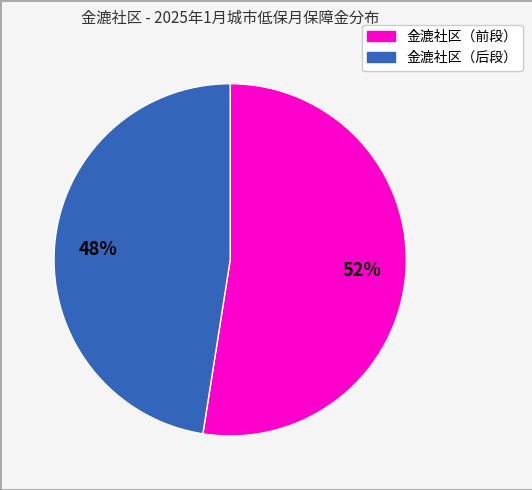

To the nearest percent, what is the average slice percentage?

50%